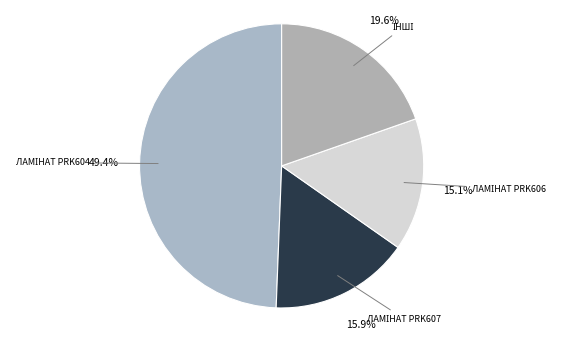

How many segments does this pie chart have?

4